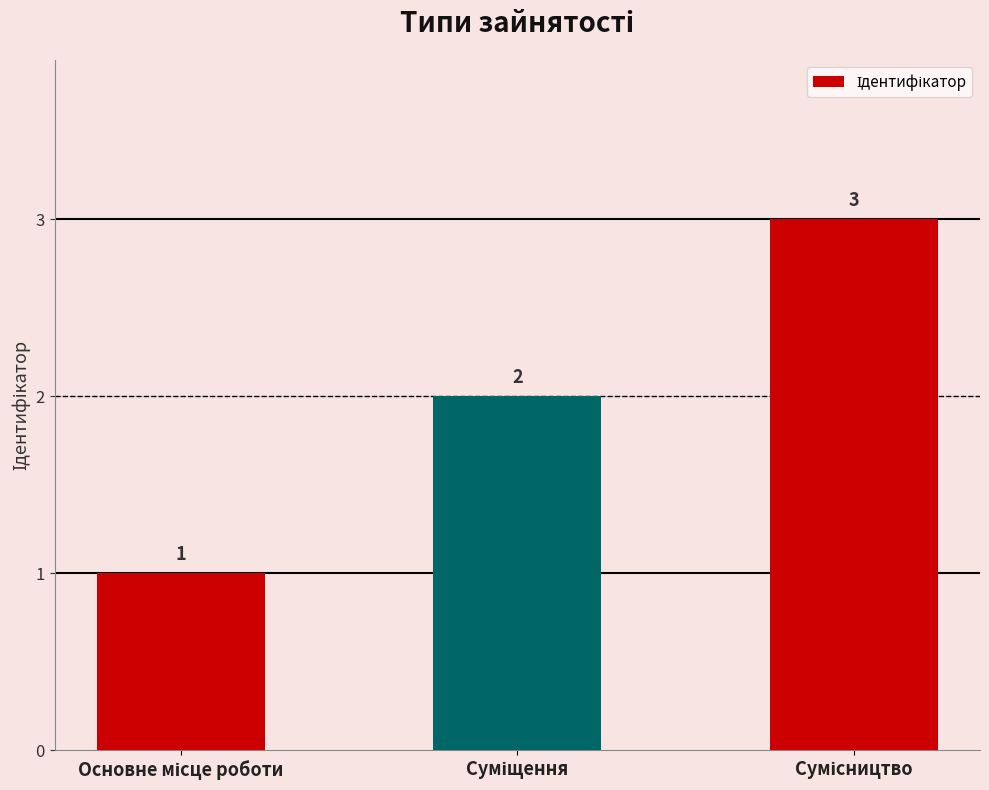

Count the values in the range 1 to 3.

3